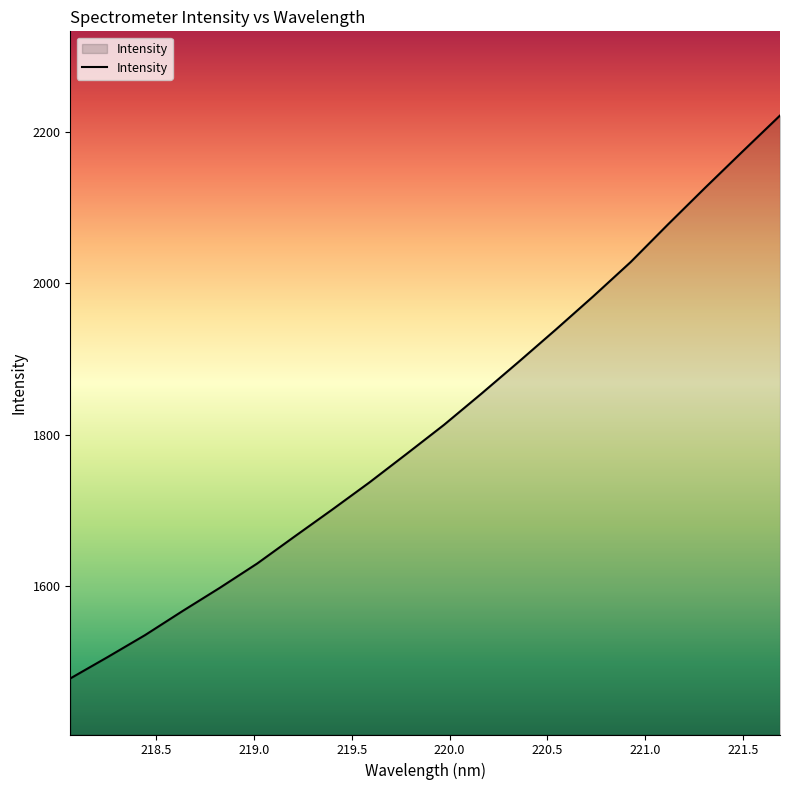

What is the difference between the maximum and minimum values?

742.6